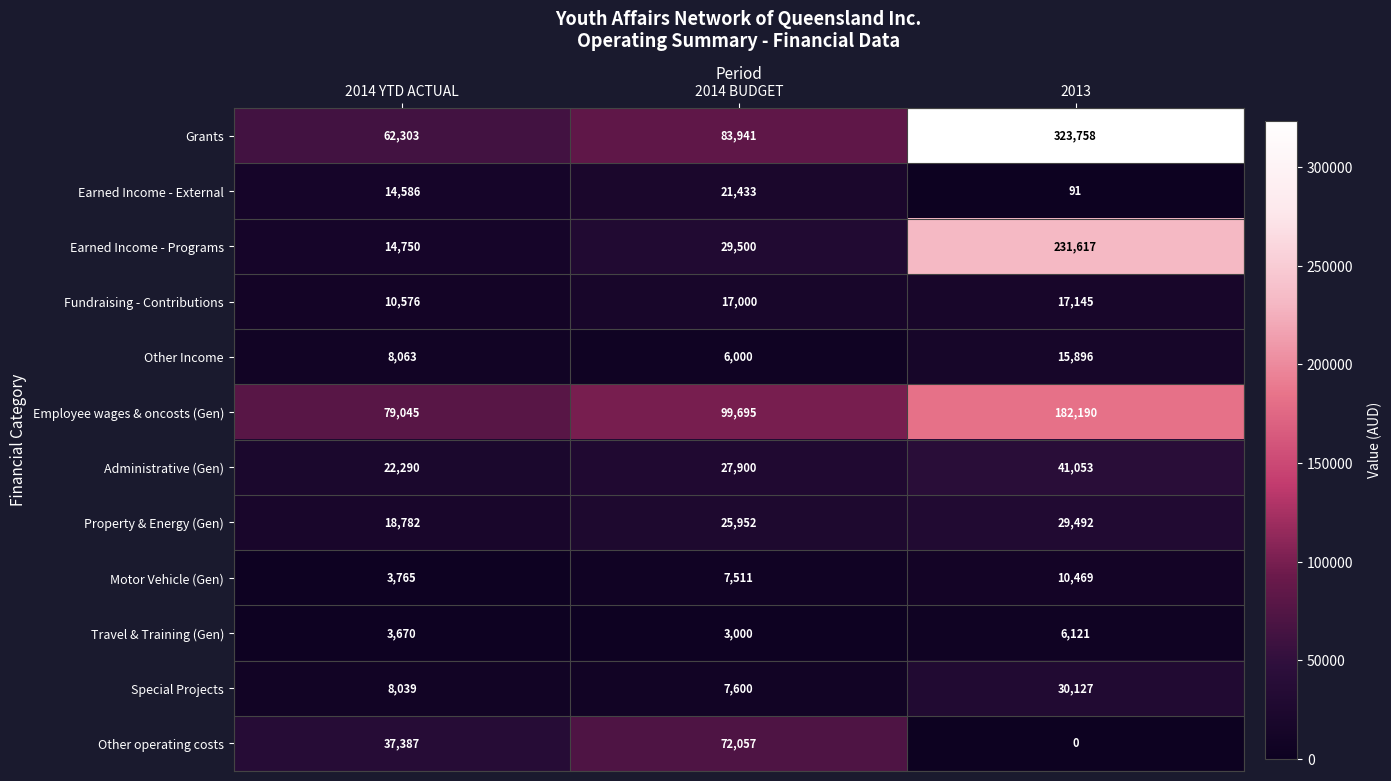

True or false: Administrative (Gen) has a value of 6923 at 2014 BUDGET.

False